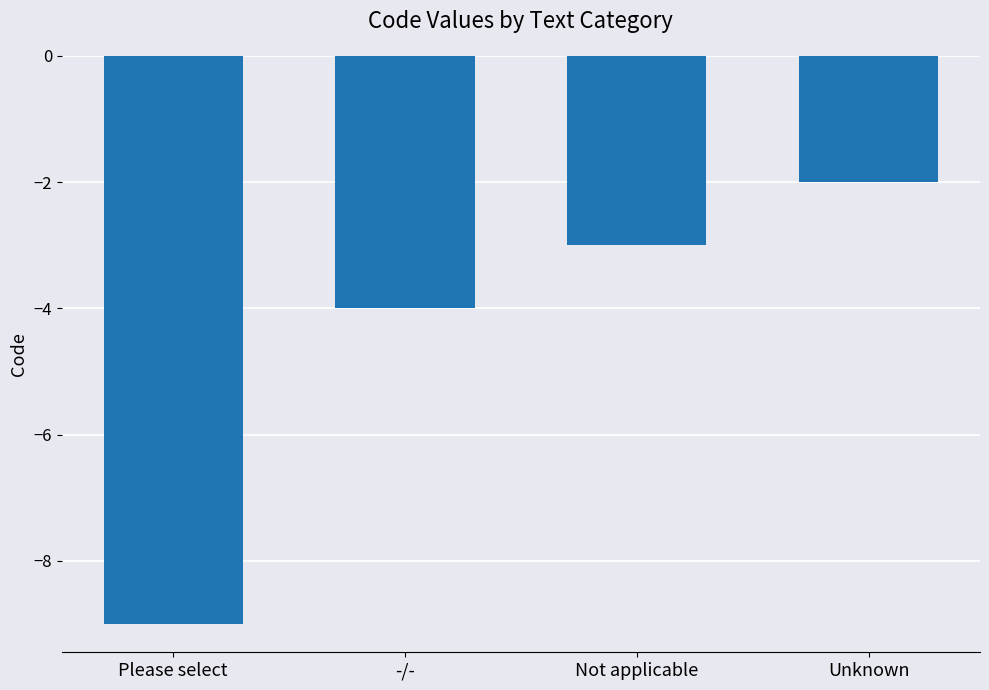

The value at -/- is -4. True or false?

True